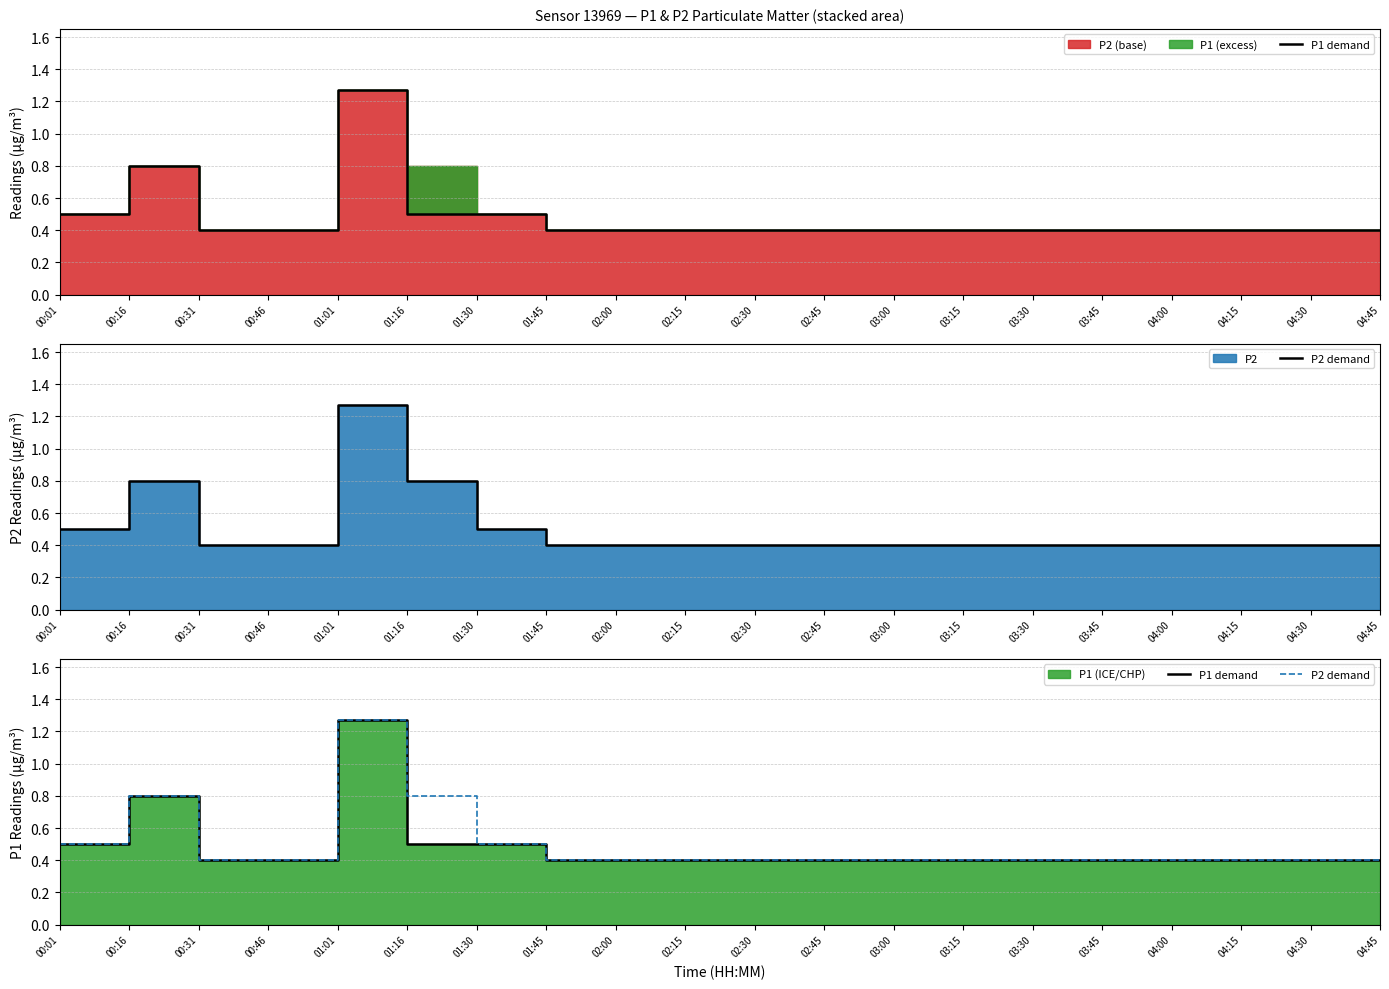

At 03:00, list the series in order from largest to smallest.

P1 demand, P2 demand